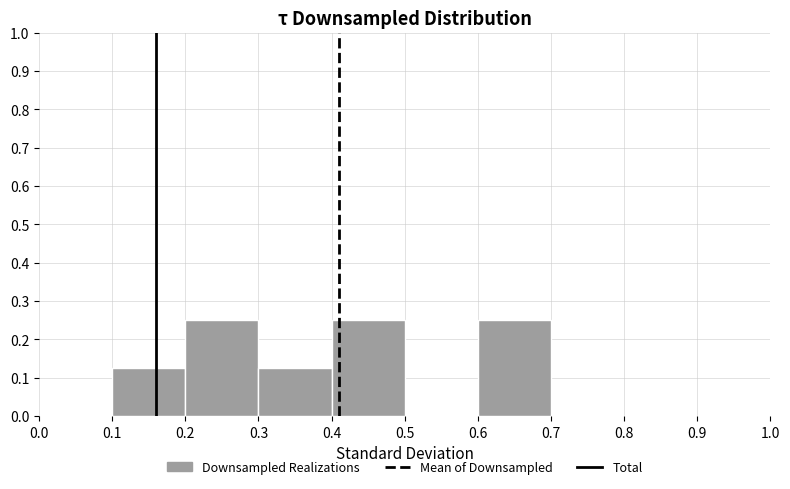

Reading left to right, transcribe this chart: for each bar, give the range it covers on the x-axis and its height. The values are not printed on the chart, so give them approximately, as read against the axis.

0.0 to 0.1: 0
0.1 to 0.2: 0.13
0.2 to 0.3: 0.25
0.3 to 0.4: 0.13
0.4 to 0.5: 0.25
0.5 to 0.6: 0
0.6 to 0.7: 0.25
0.7 to 0.8: 0
0.8 to 0.9: 0
0.9 to 1.0: 0